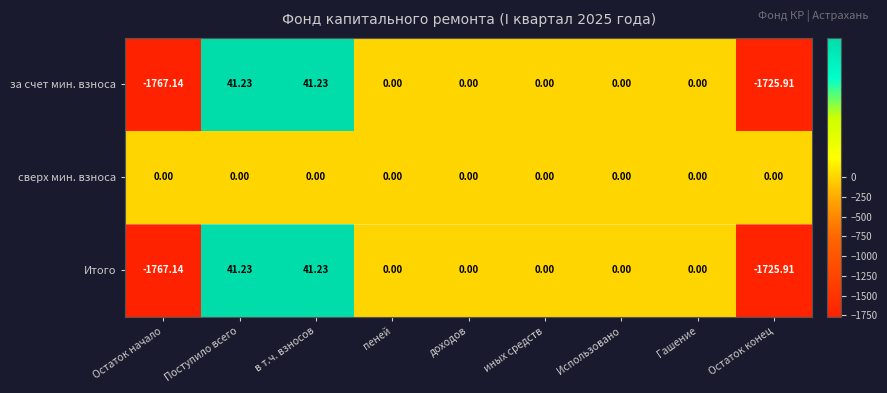

Which label corresponds to the smallest value in the chart?

Остаток начало